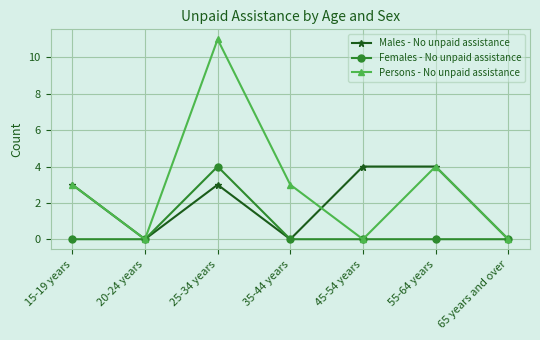

In Persons - No unpaid assistance, how many points are higher than both neighbors (excluding endpoints)?

2